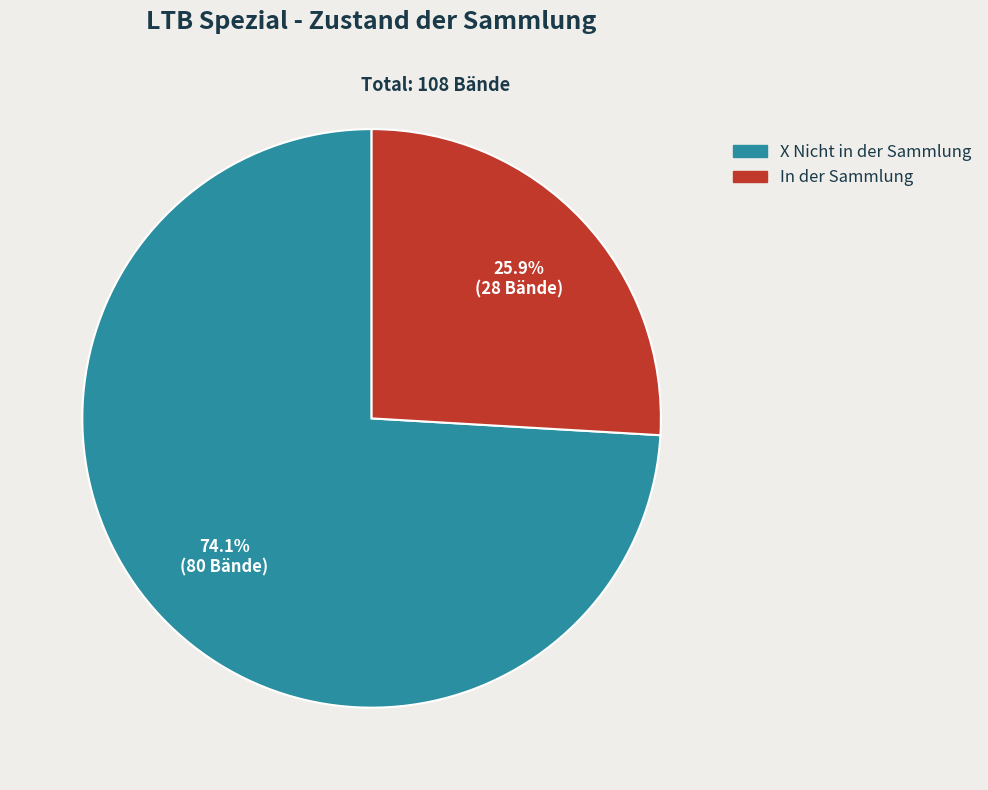

Combined, do X Nicht in der Sammlung and In der Sammlung account for over 50%?

Yes